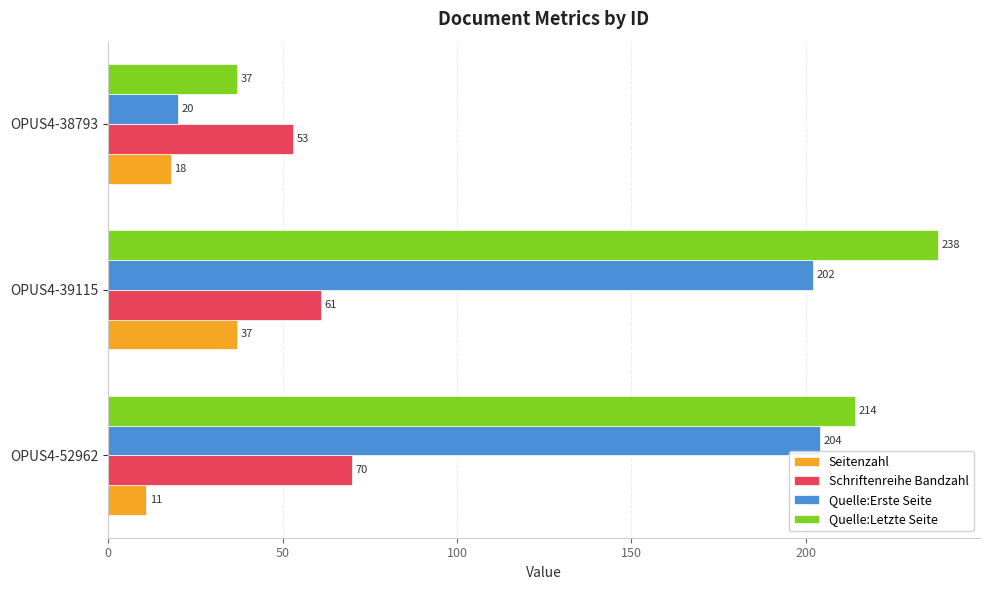

What is the total value across all series at OPUS4-39115?

538